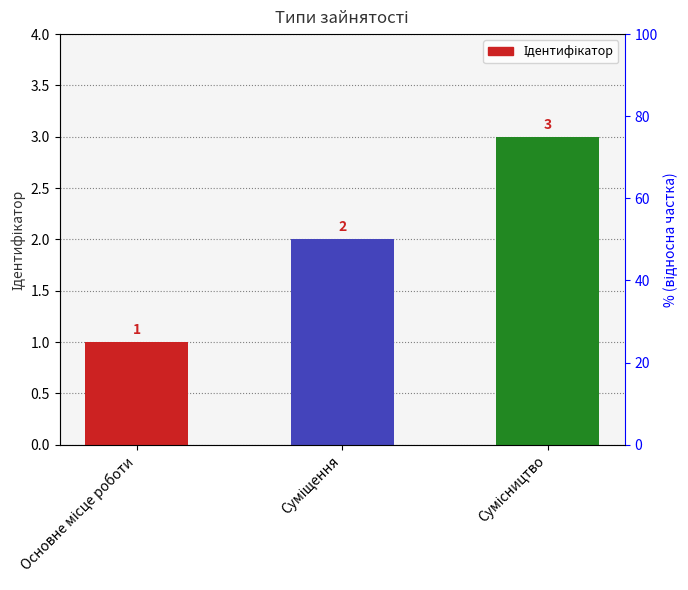

How many series are shown in this chart?

1